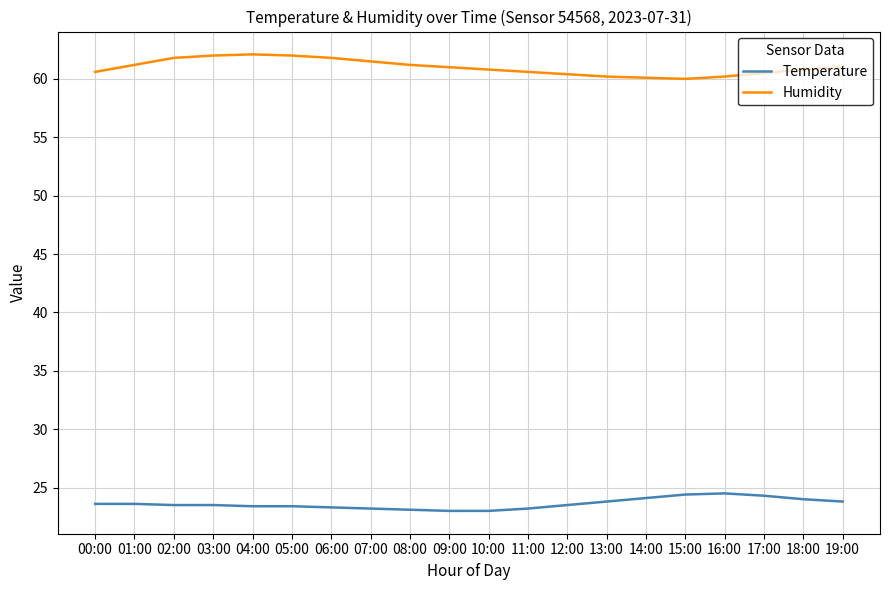

What position from the right is 16:00?

4